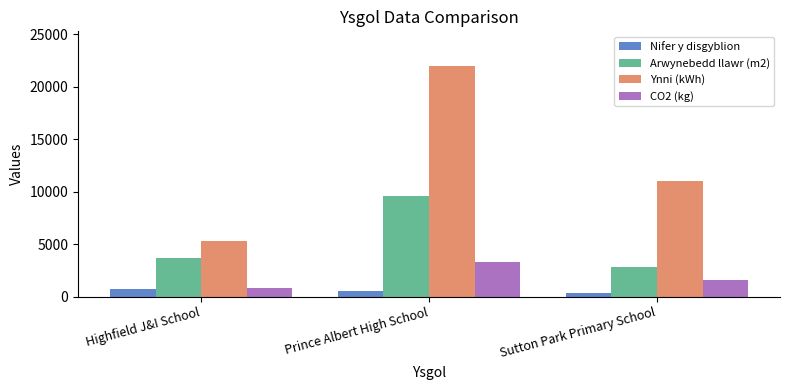

Rank the categories by Arwynebedd llawr (m2) value from highest to lowest.

Prince Albert High School, Highfield J&I School, Sutton Park Primary School